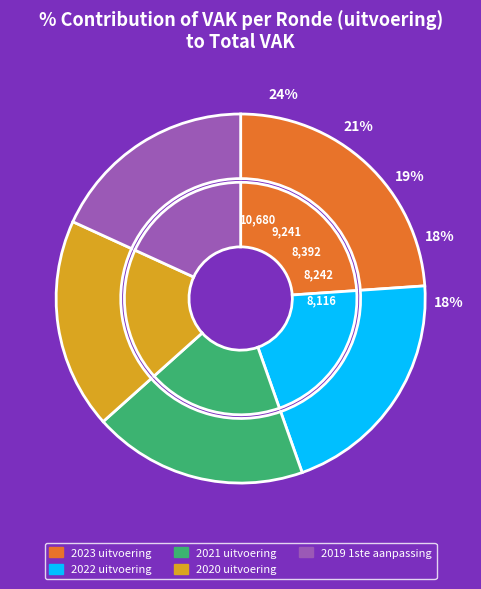

To the nearest percent, what is the average slice percentage?

20%